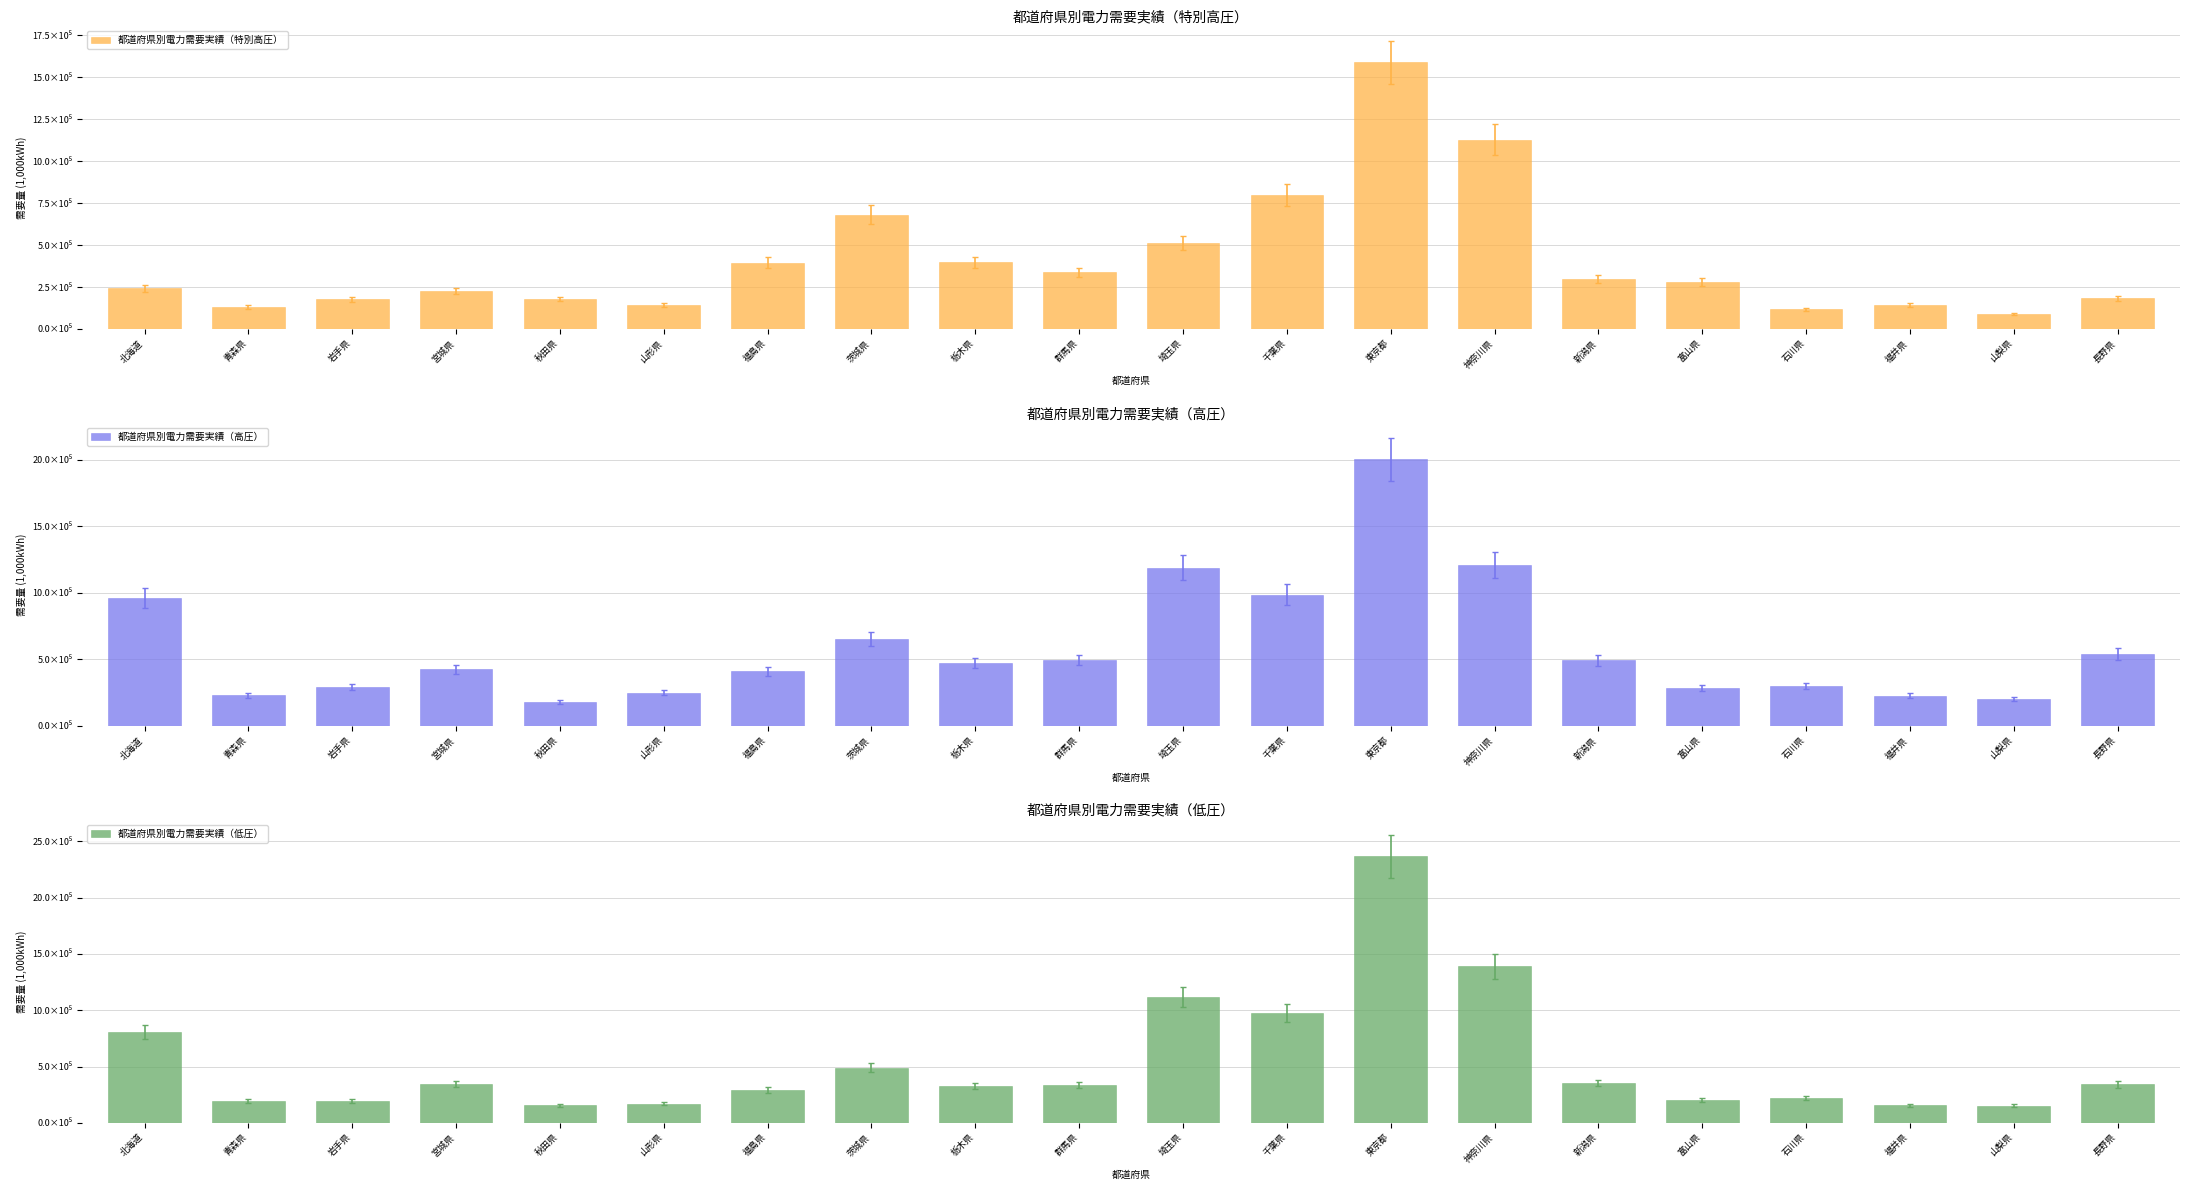

Which category has the lowest value in the 都道府県別電力需要実績（特別高圧） series?

山梨県